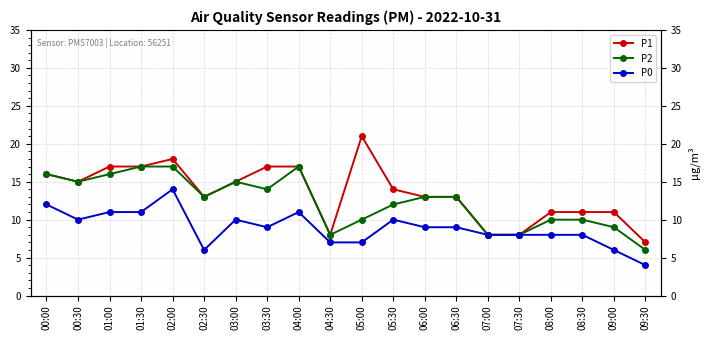

At 07:00, list the series in order from largest to smallest.

P1, P2, P0